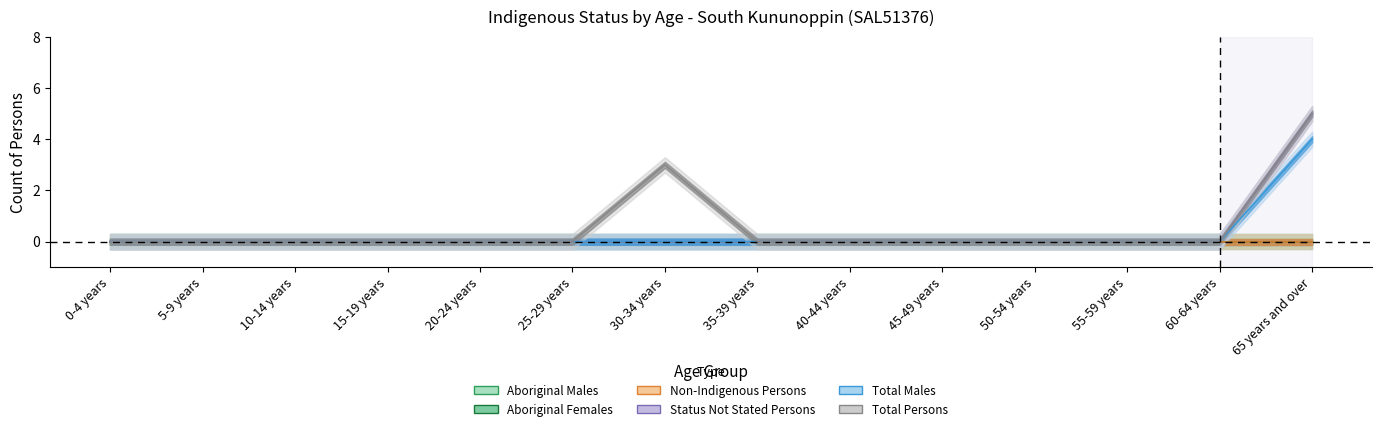

True or false: Status Not Stated Persons and Total Males cross at least once.

False